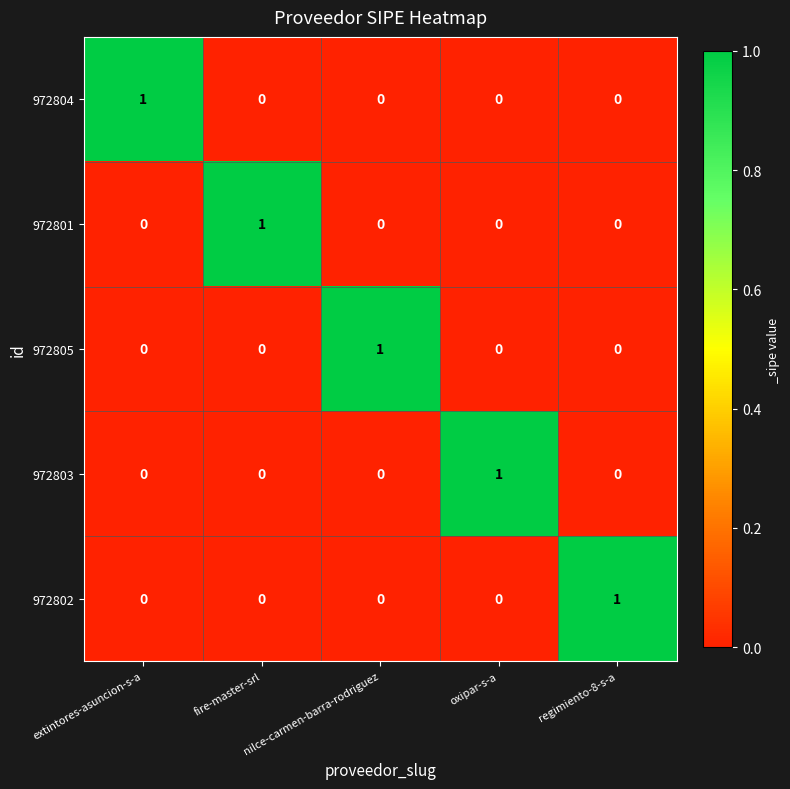

At which label does 972801 reach its peak?

fire-master-srl